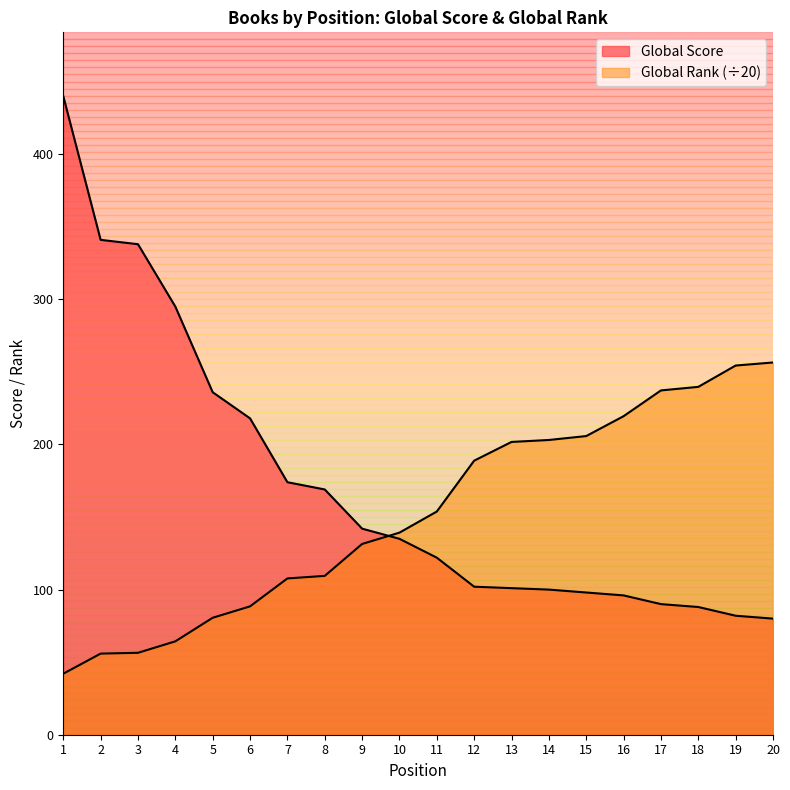

What is the difference between the highest and lowest values at 9?

10.6